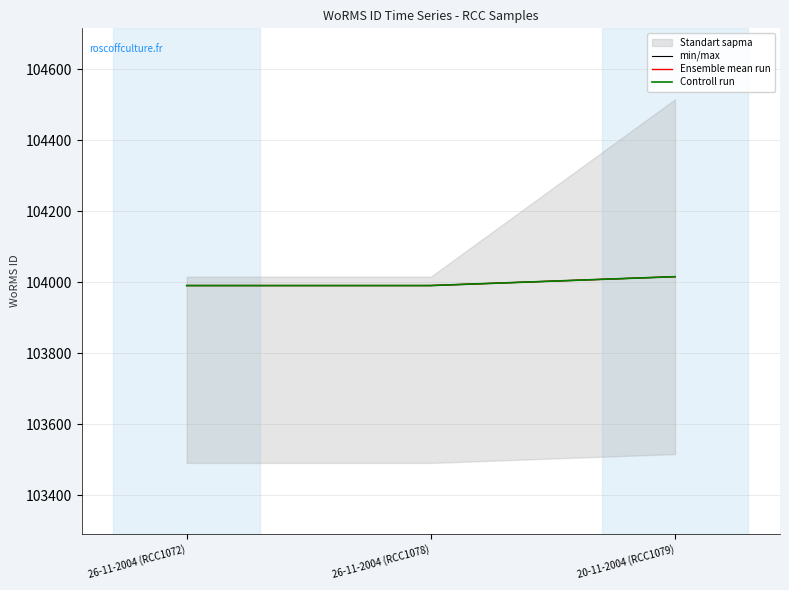

Does the chart display data point markers on the line(s)?

No